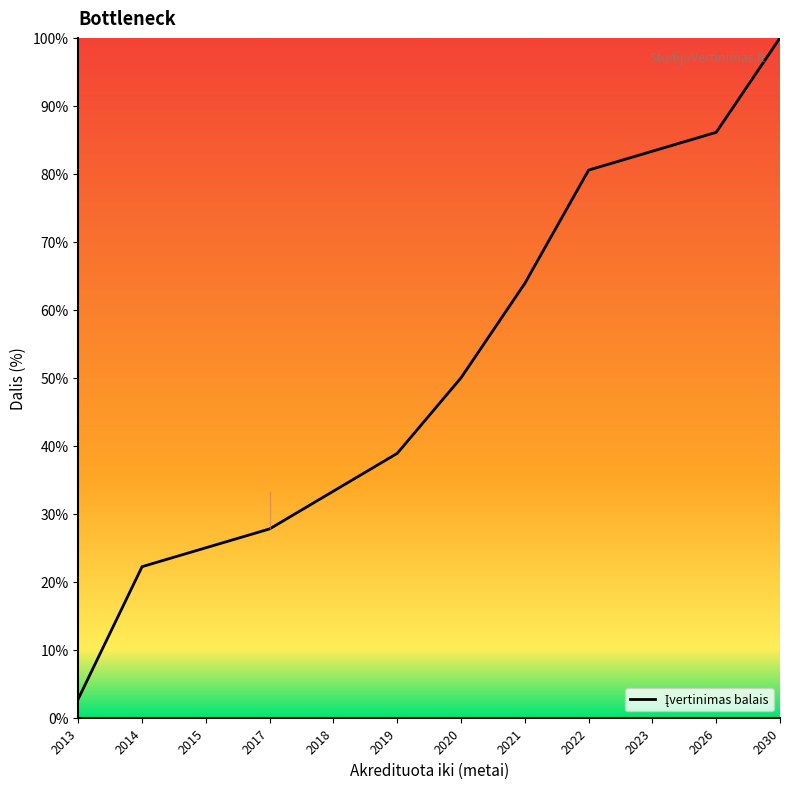

Where is the data nearest to the value 51?

2020